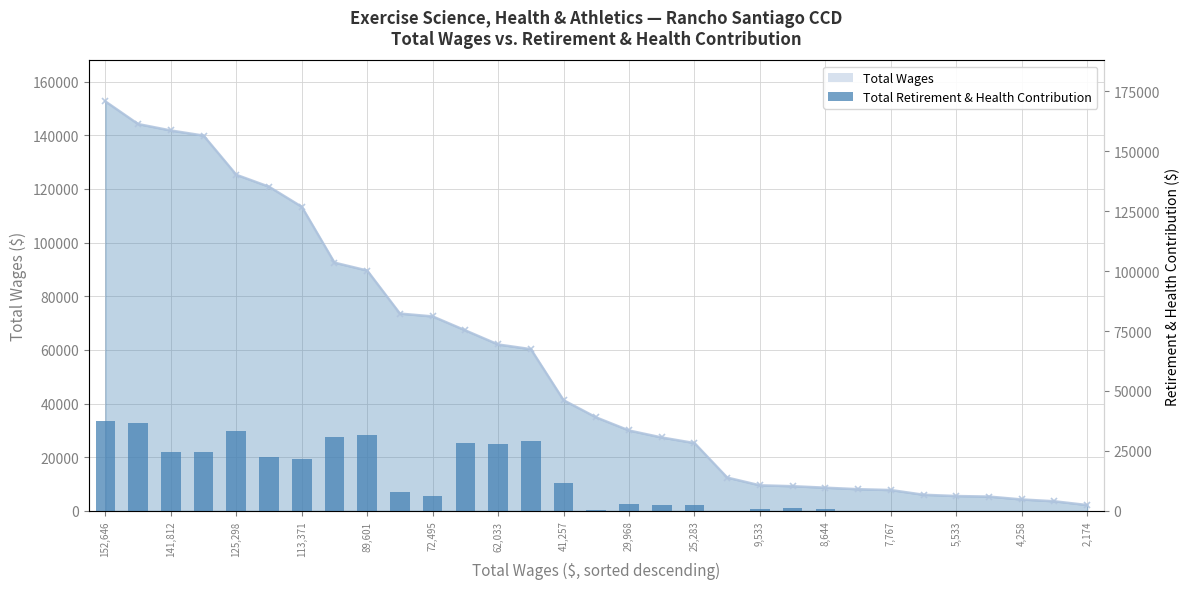

Between 62,033 and 9,533, which is larger?

62,033